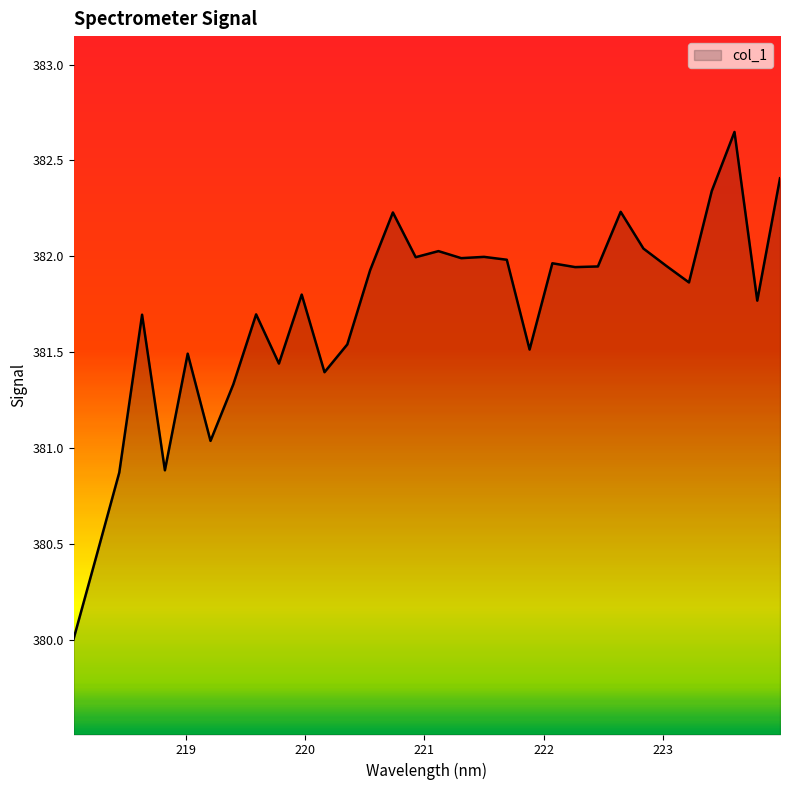

What is the smallest value displayed?

380.0